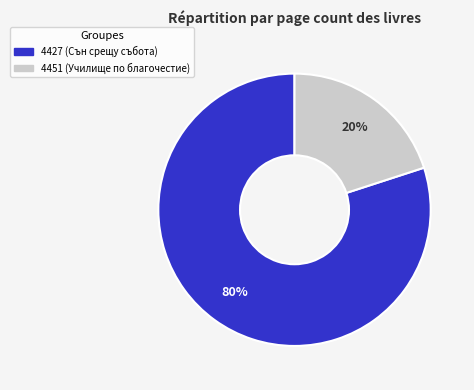

Which category has the smallest portion of the pie?

4451